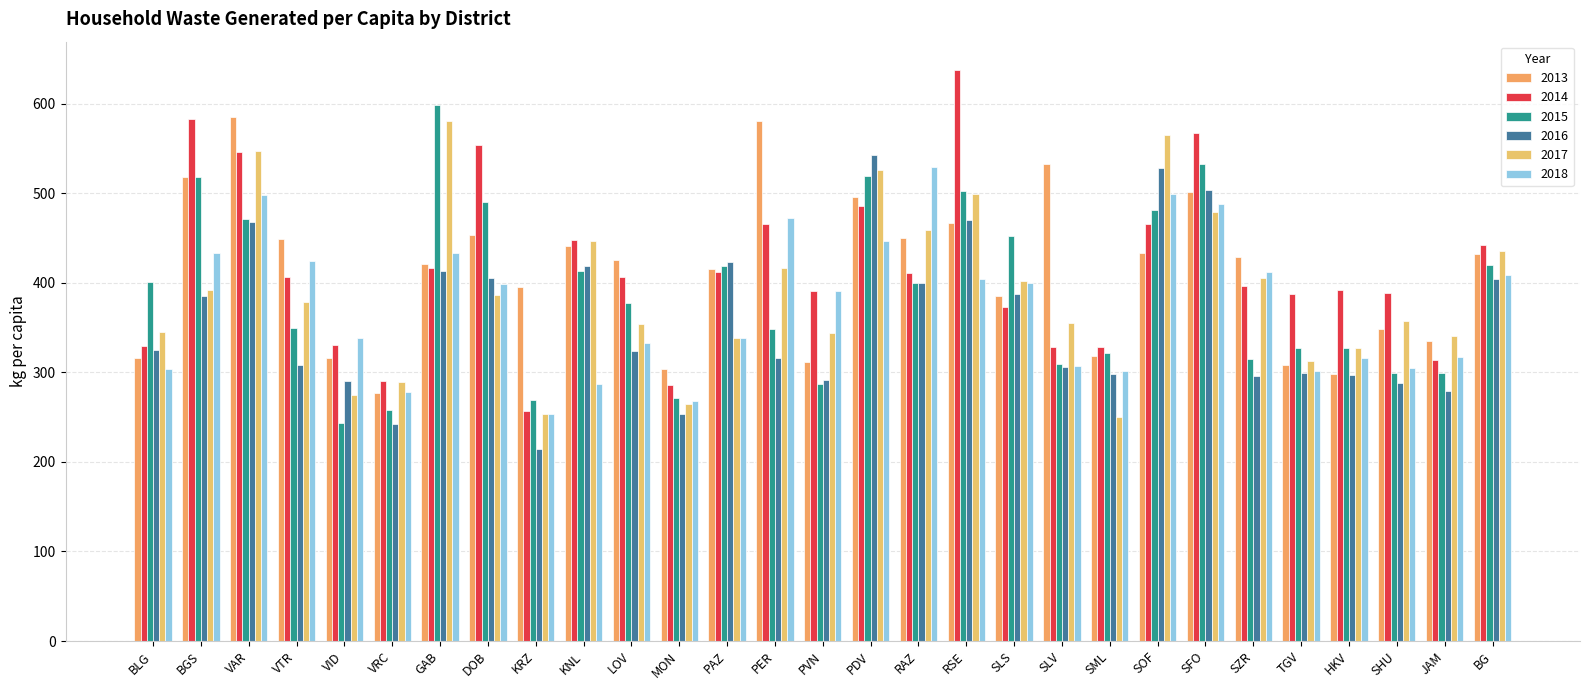

What is the greatest value displayed?

637.2